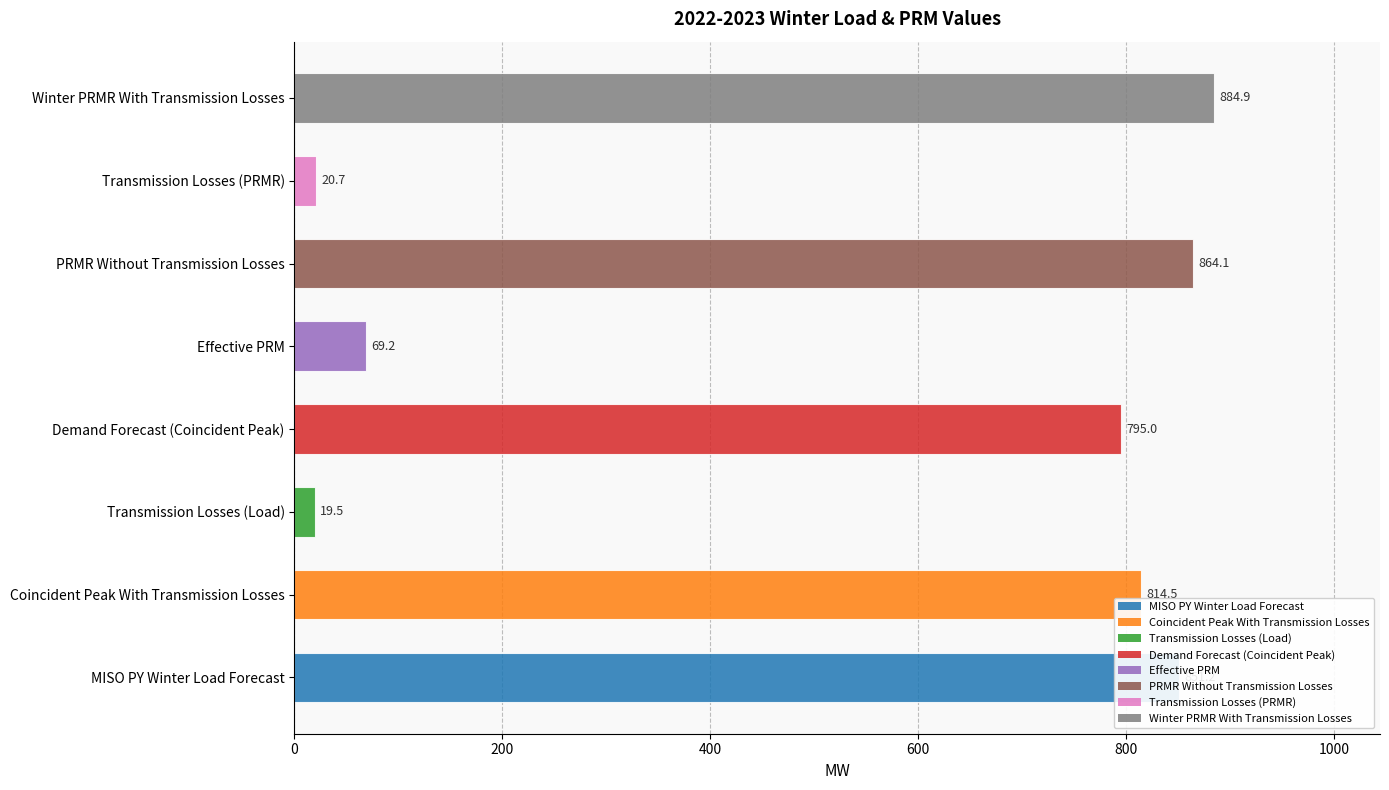

List the labels in order of value, smallest first.

Transmission Losses (Load), Transmission Losses (PRMR), Effective PRM, Demand Forecast (Coincident Peak), Coincident Peak With Transmission Losses, MISO PY Winter Load Forecast, PRMR Without Transmission Losses, Winter PRMR With Transmission Losses